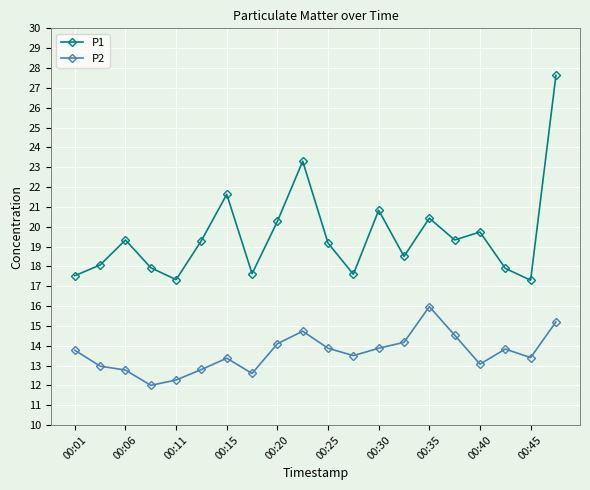

In P1, how many points are higher than both neighbors (excluding endpoints)?

6